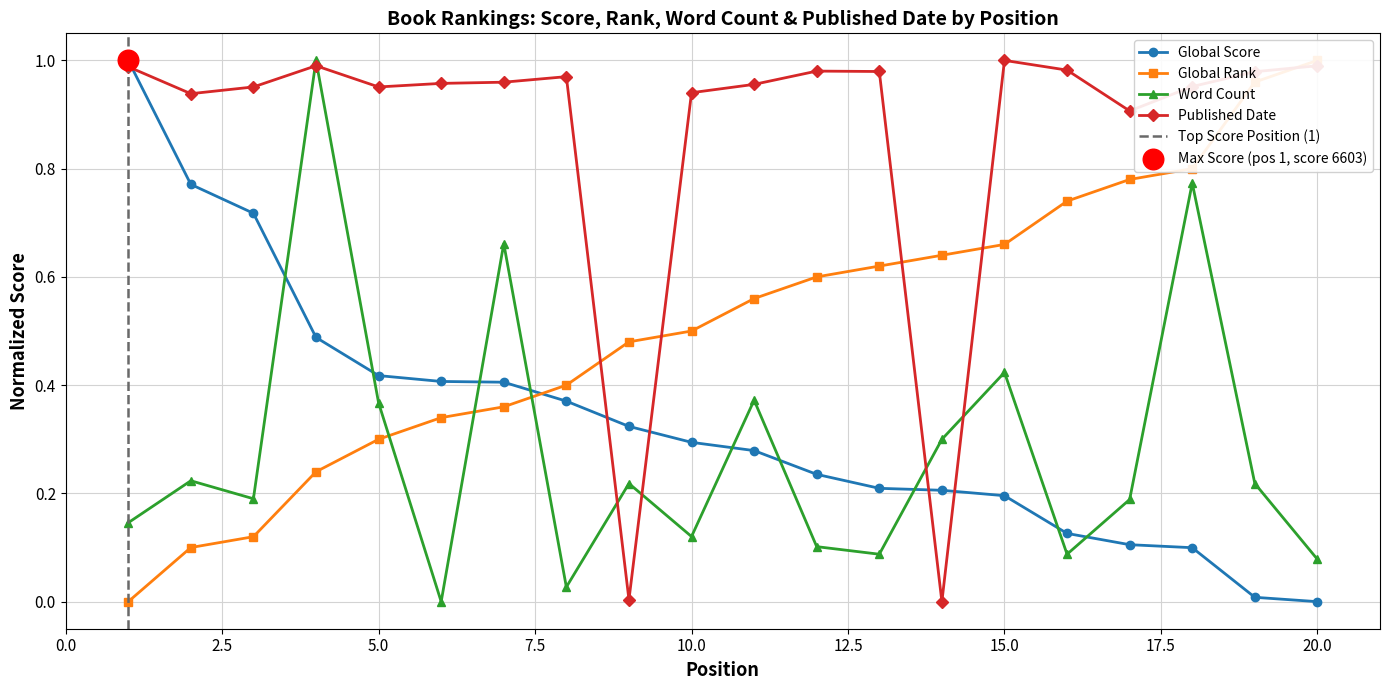

Which series reaches the minimum Y coordinate?

Global Score